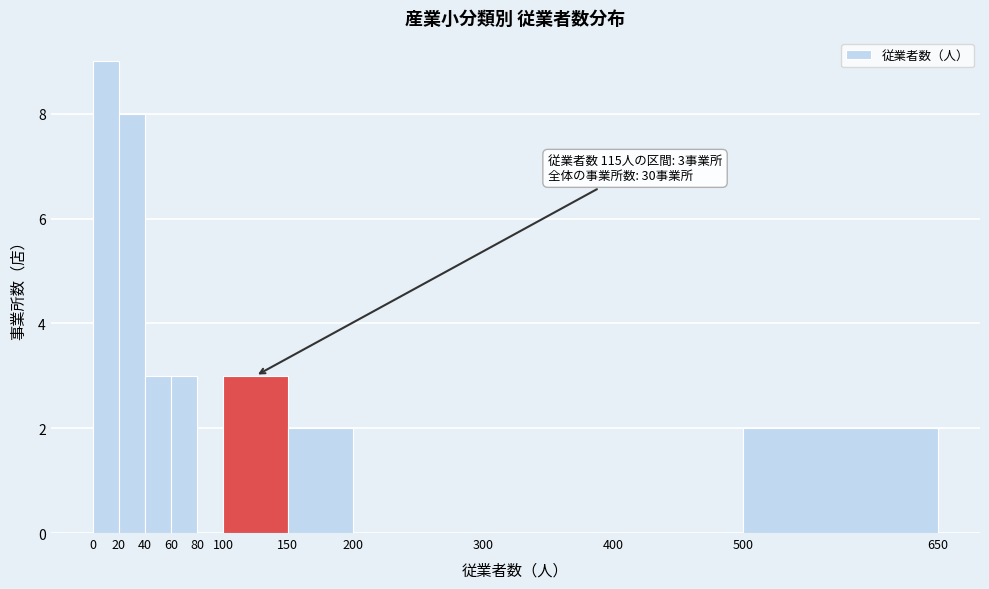

Over which range of the x-axis is the bar tallest?

0 to 20